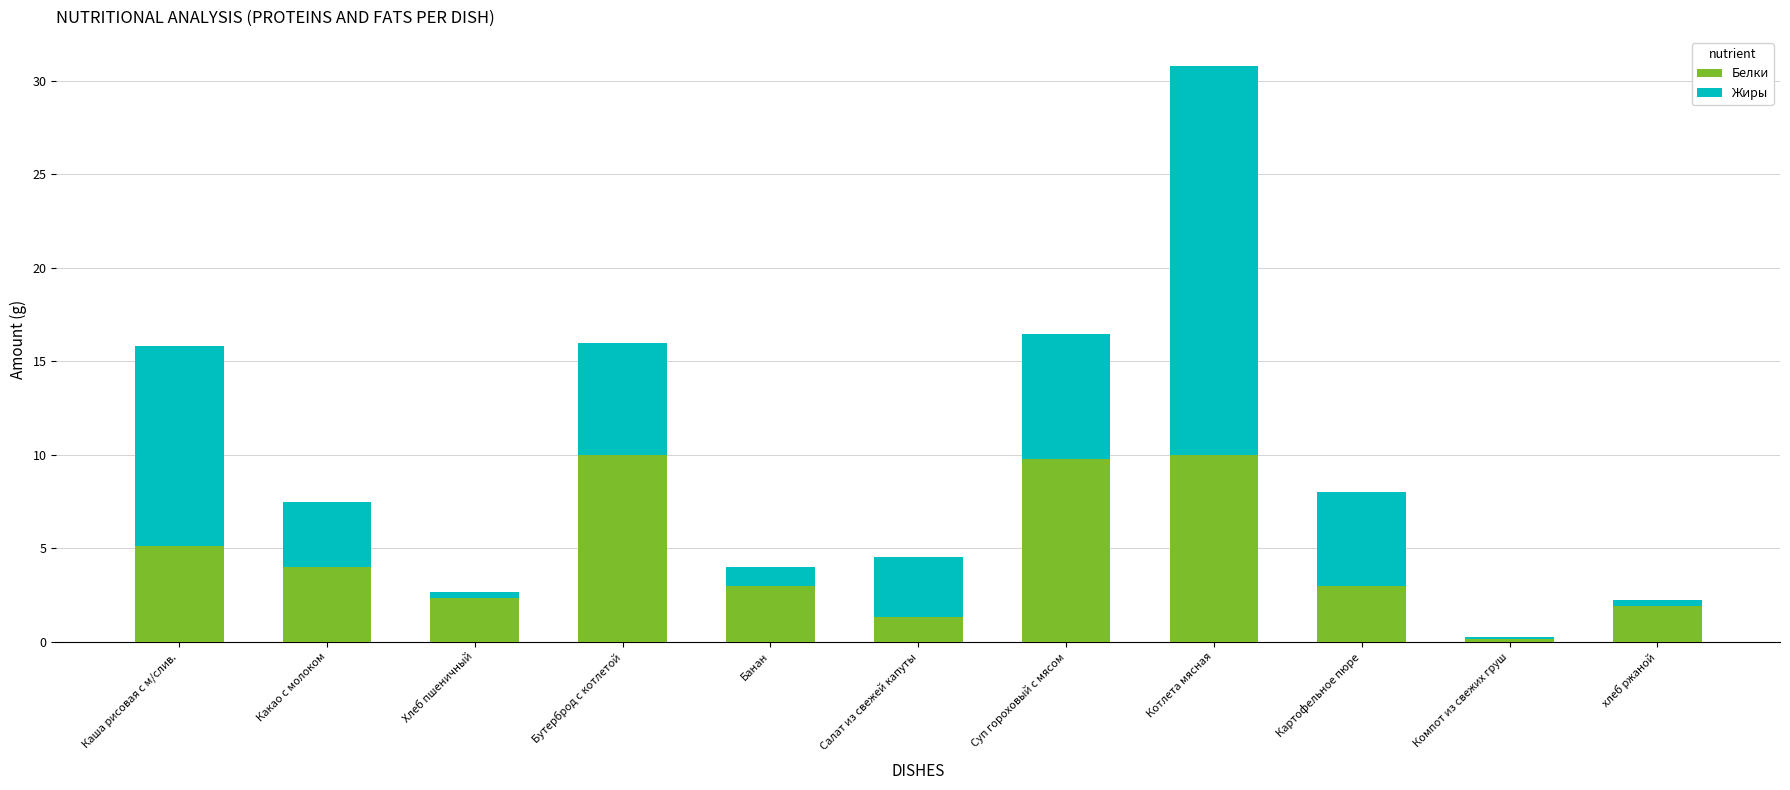

The value of Белки at Каша рисовая с м/слив. is 9.1. True or false?

False